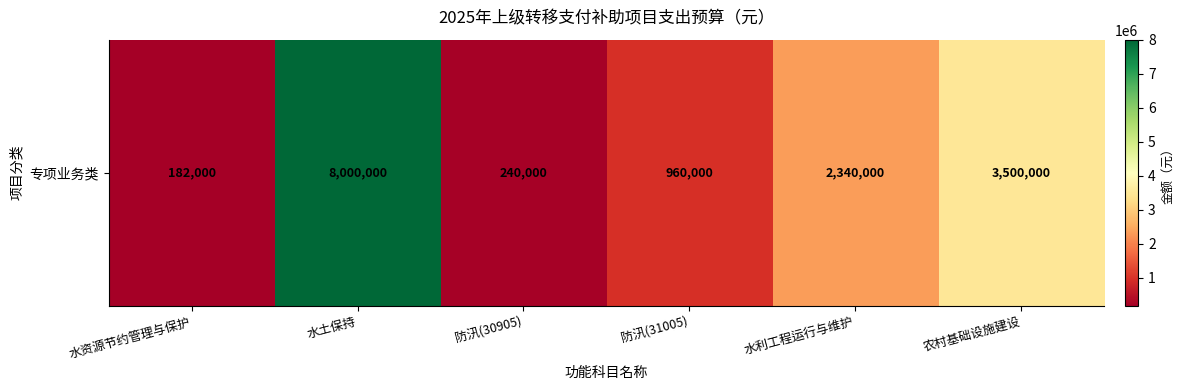

At which category does the chart reach its peak across all series?

水土保持